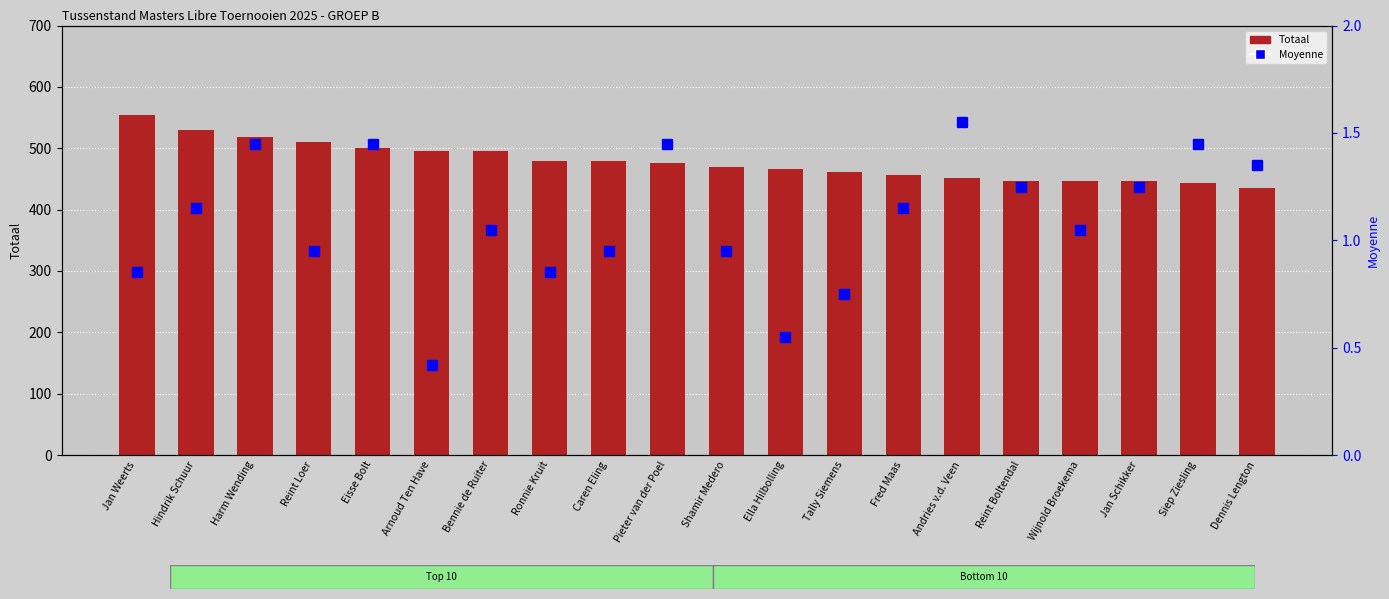

What is the label of the 7th bar from the right?

Fred Maas